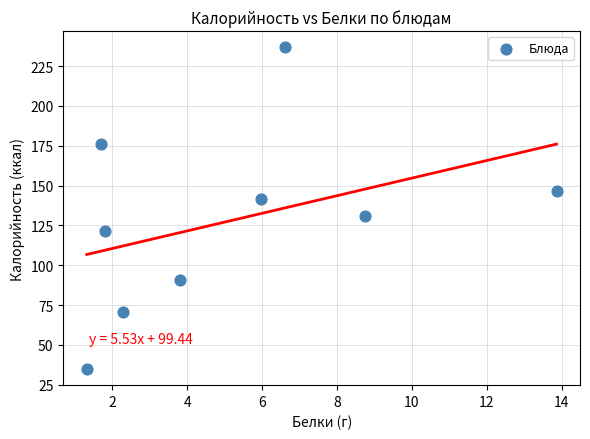

What is the average Y value?

127.7